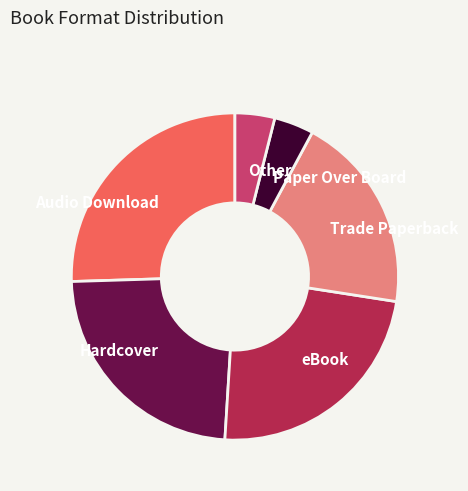

True or false: Hardcover accounts for 24% of the total.

True